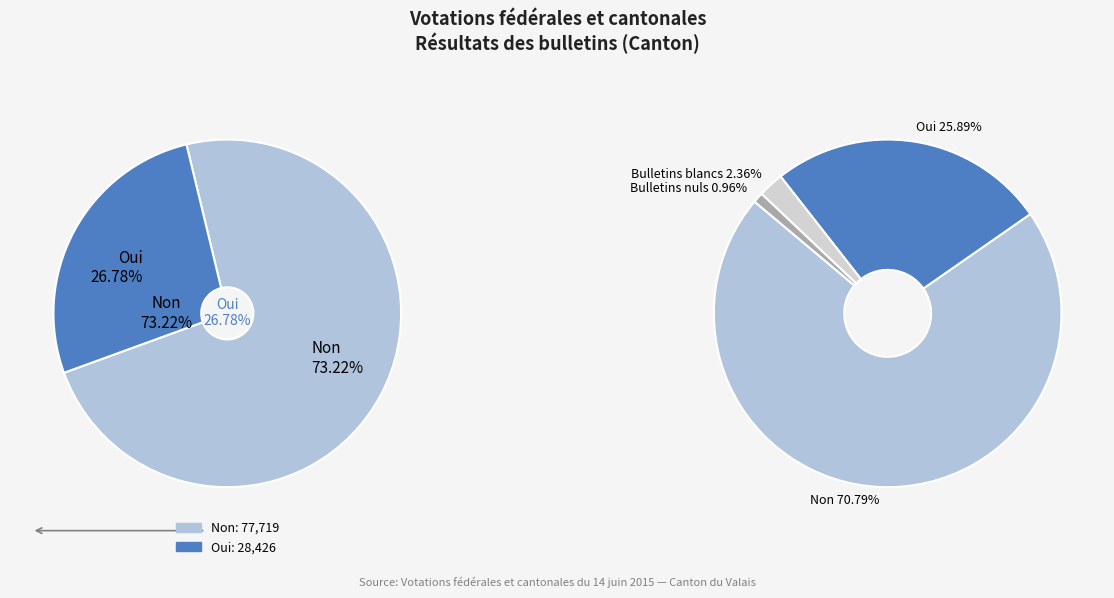

What is the smallest slice in the pie chart?

Bulletins nuls